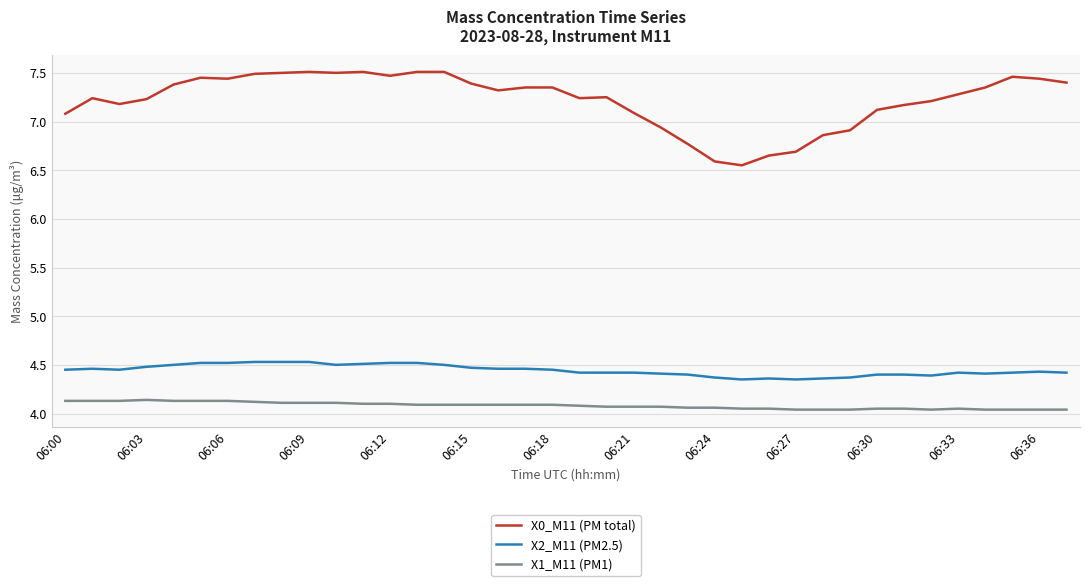

Which series has the widest spread of values?

X0_M11 (PM total)